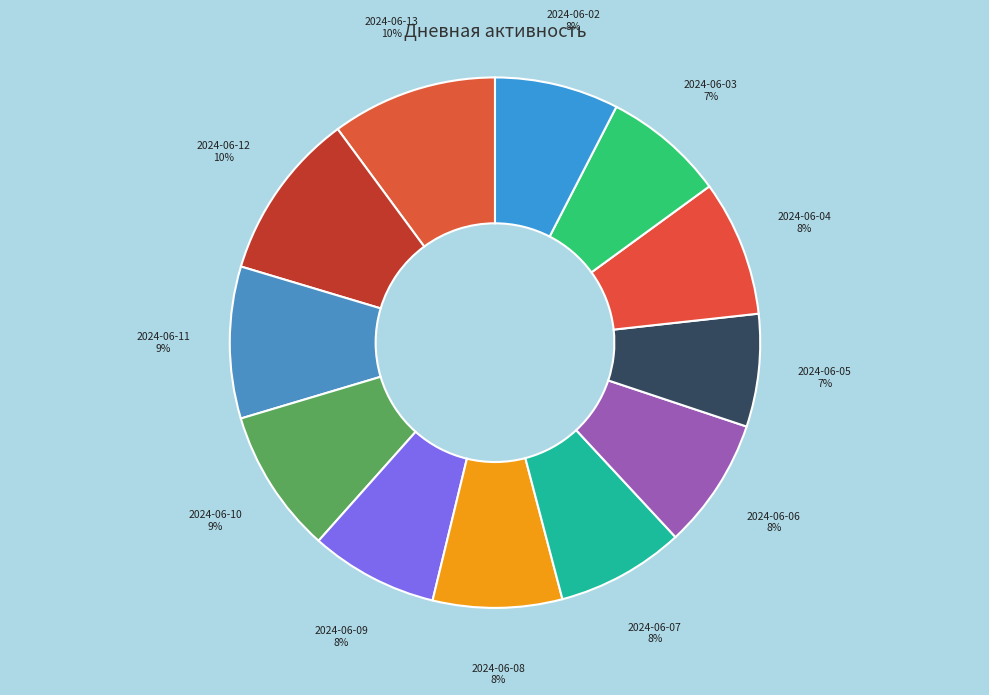

Which has a higher value, 2024-06-10 or 2024-06-13?

2024-06-13